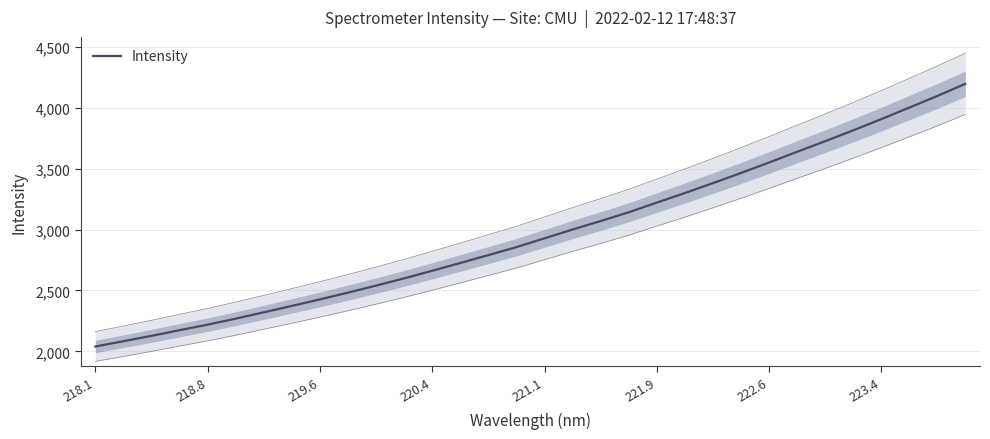

How many lines are shown in the chart?

1